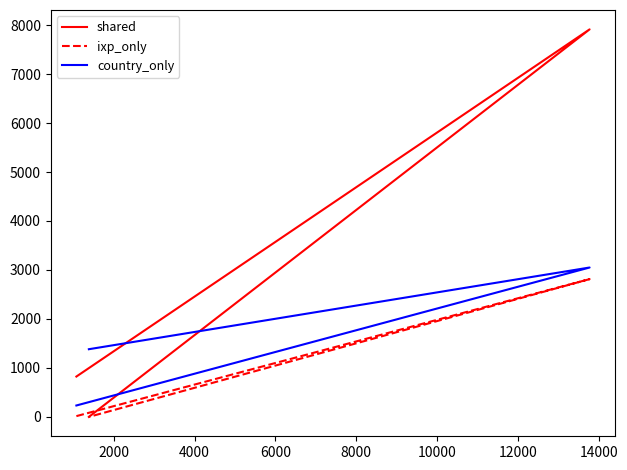

What is the value of the ixp_only point at the 2nd from the left?

2813